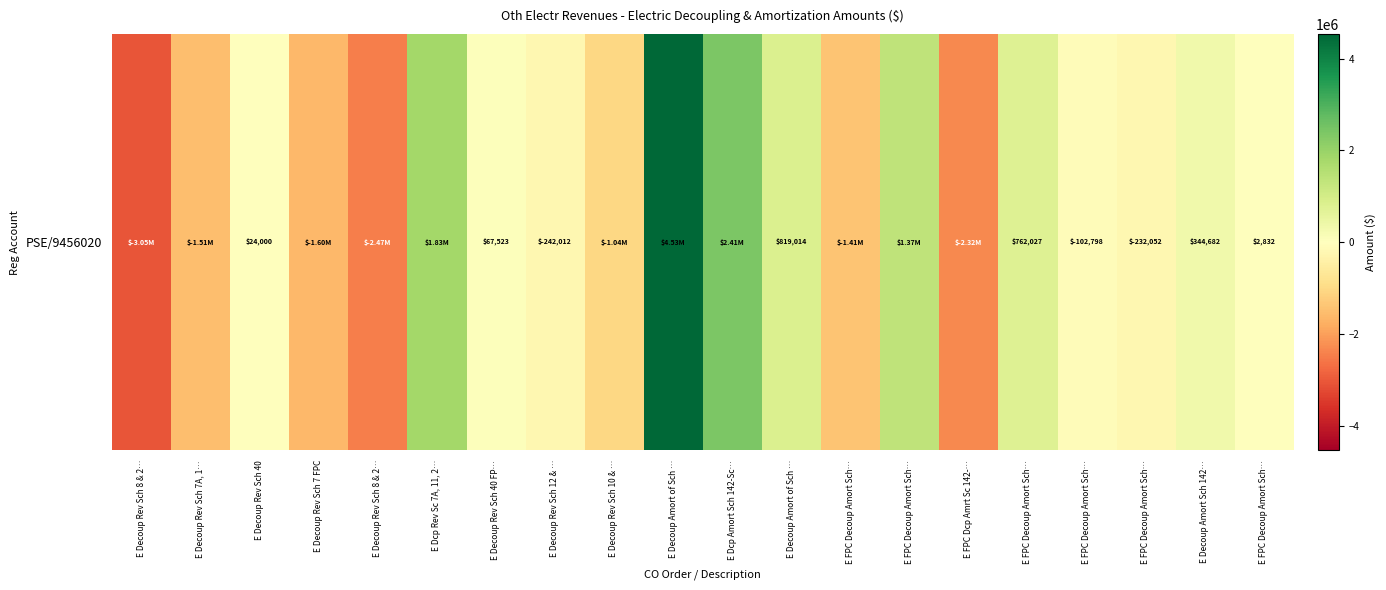

Is it true that the value at E FPC Decoup Amort Sch… is 2832.0?

True